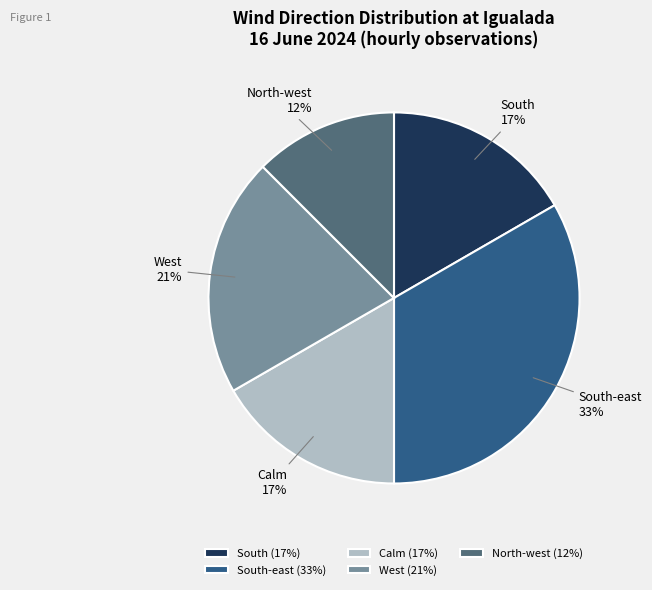

Does North-west represent more than half of the total?

No